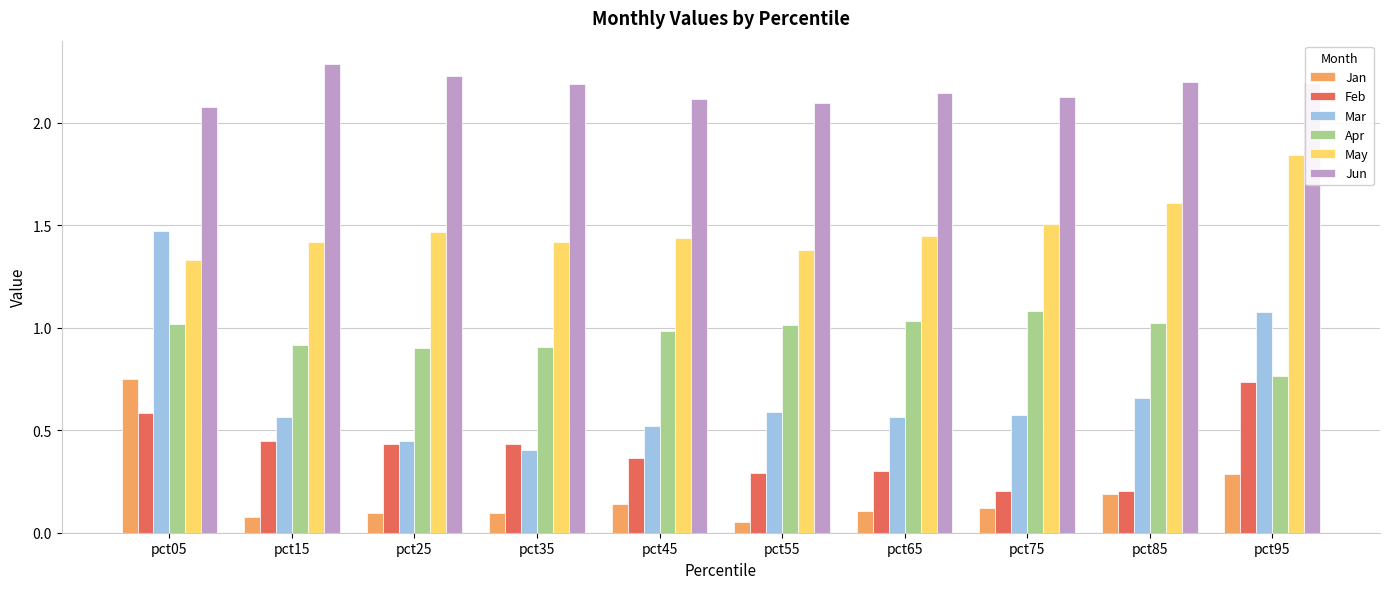

Which category has the lowest value in the May series?

pct05